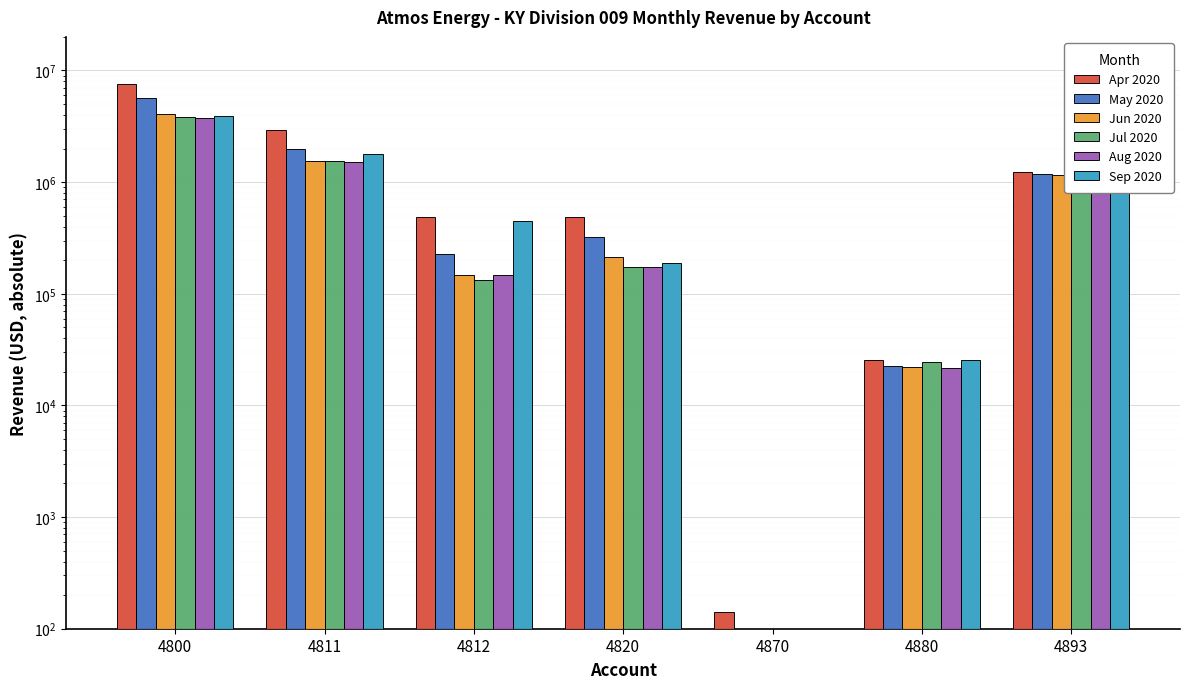

List the series in order of their peak value, highest first.

Apr 2020, May 2020, Jun 2020, Sep 2020, Jul 2020, Aug 2020